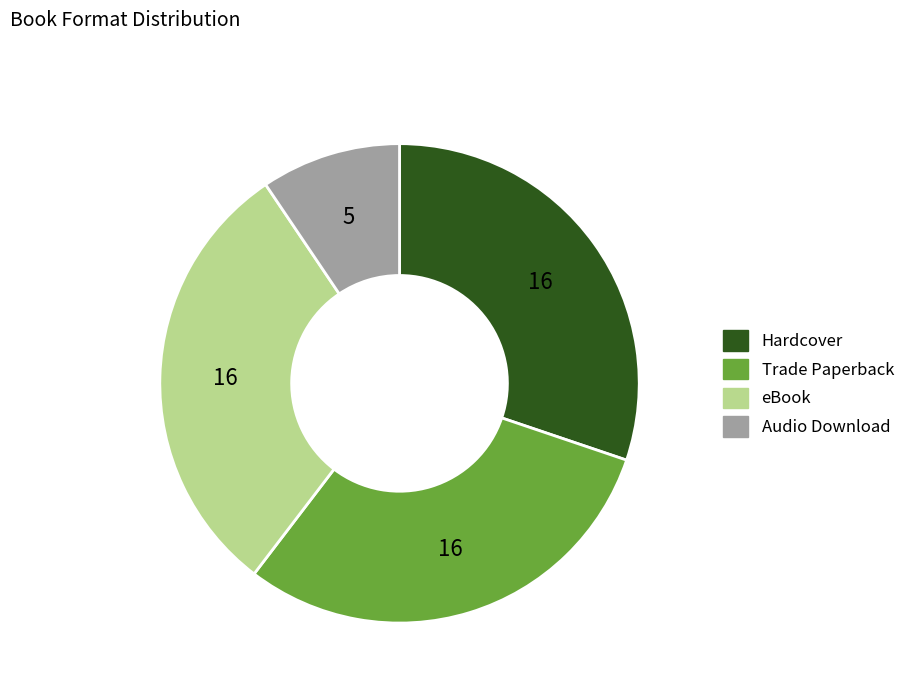

True or false: Audio Download accounts for 19% of the total.

False